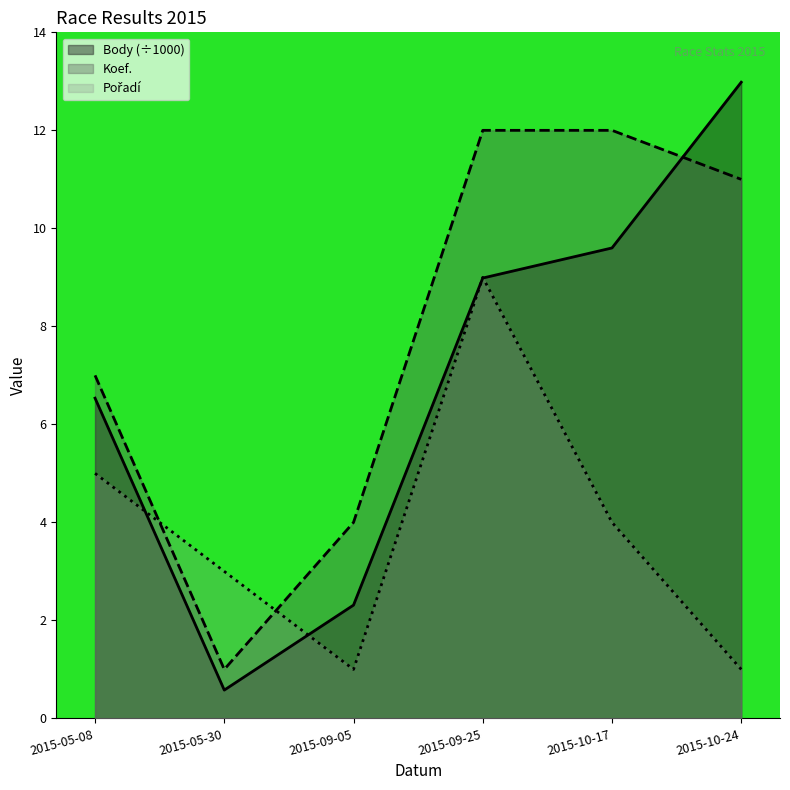

In Body, how many points are lower than both neighbors (excluding endpoints)?

1